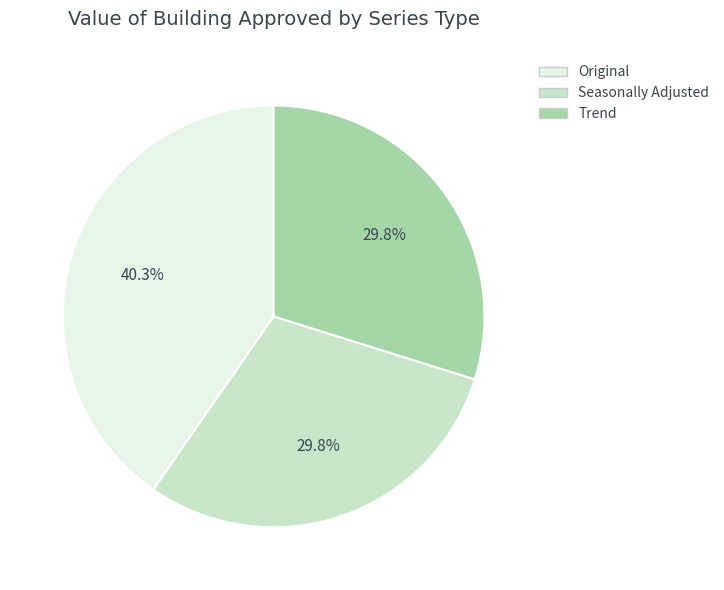

Which has a higher value, Original or Seasonally Adjusted?

Original